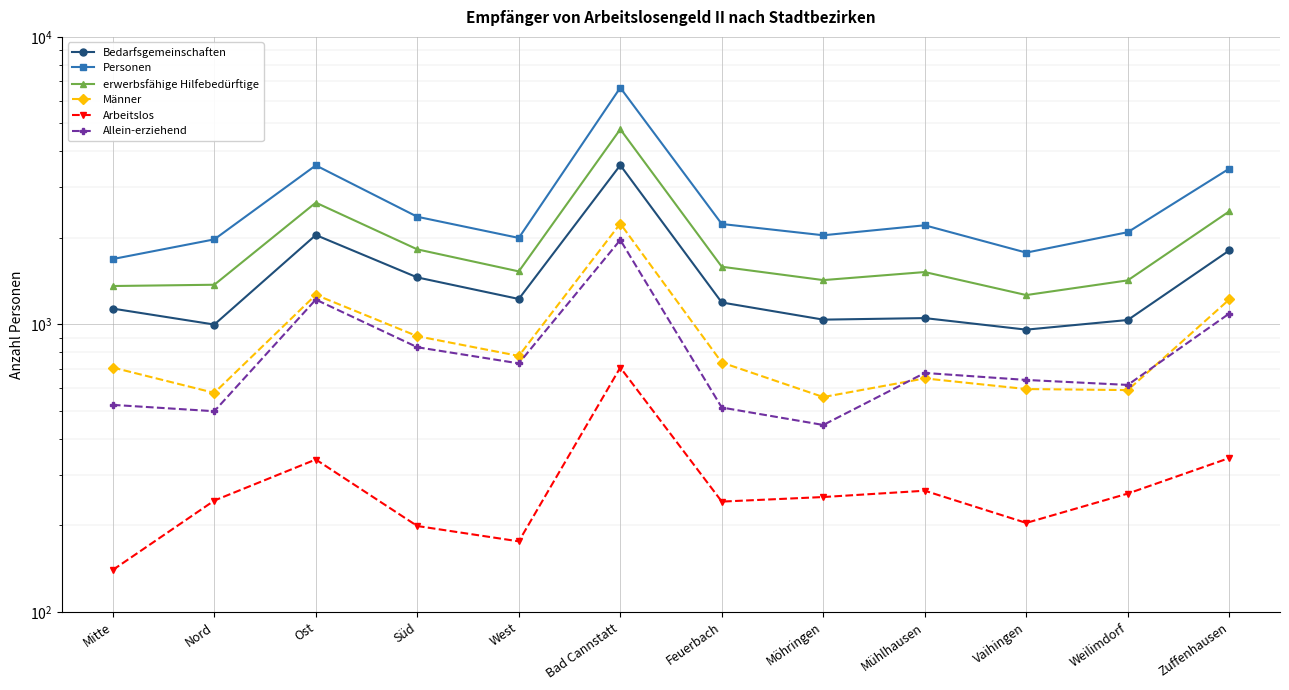

Between Bad Cannstatt and Weilimdorf, which is larger?

Bad Cannstatt